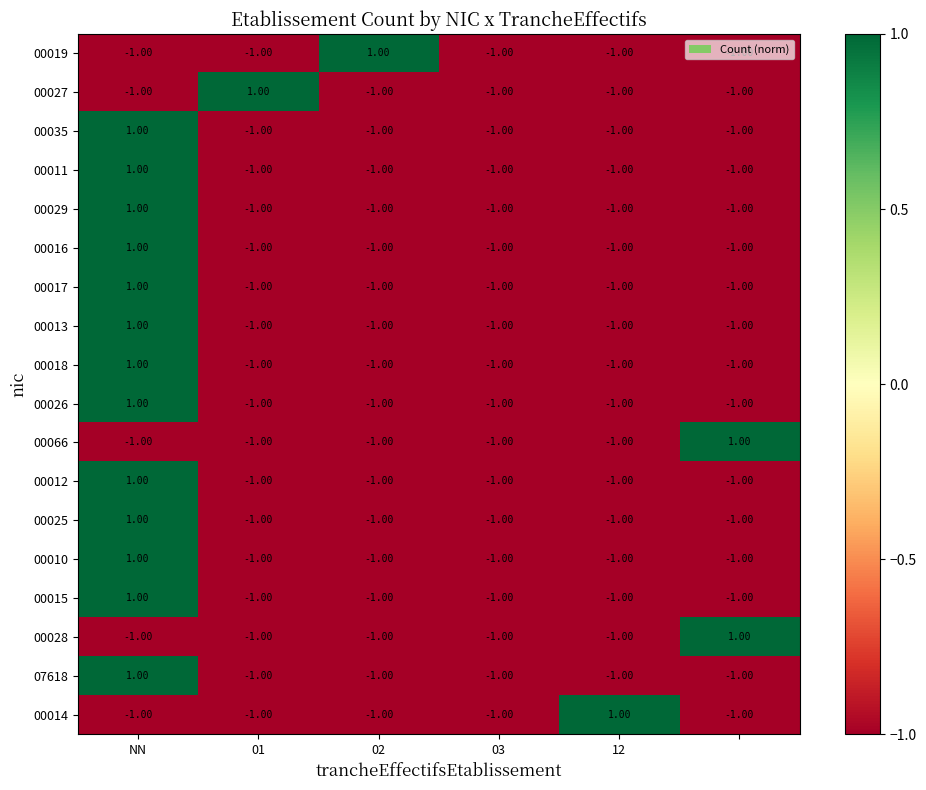

Count the number of categories in the chart.

6